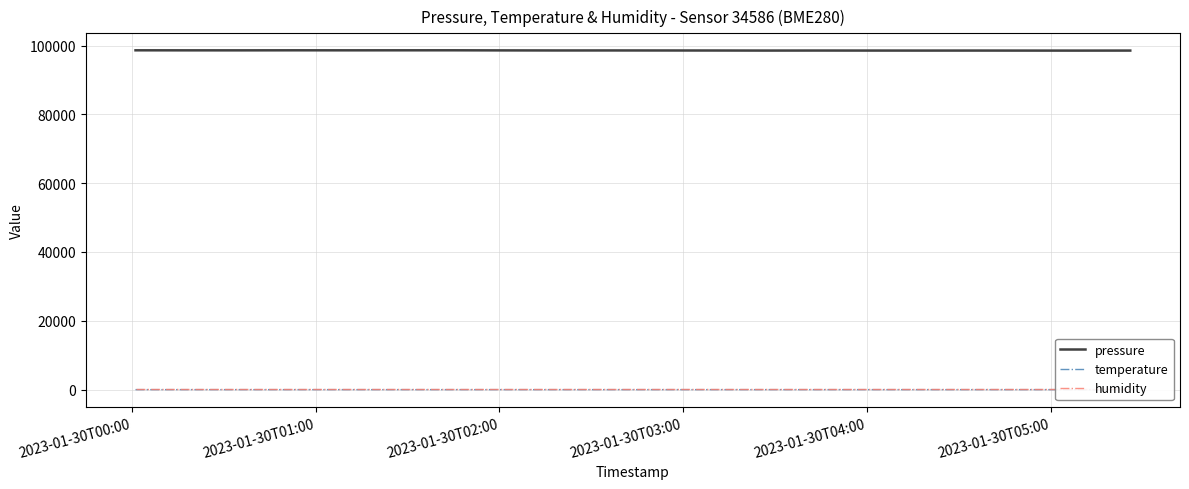

True or false: pressure and temperature cross at least once.

False